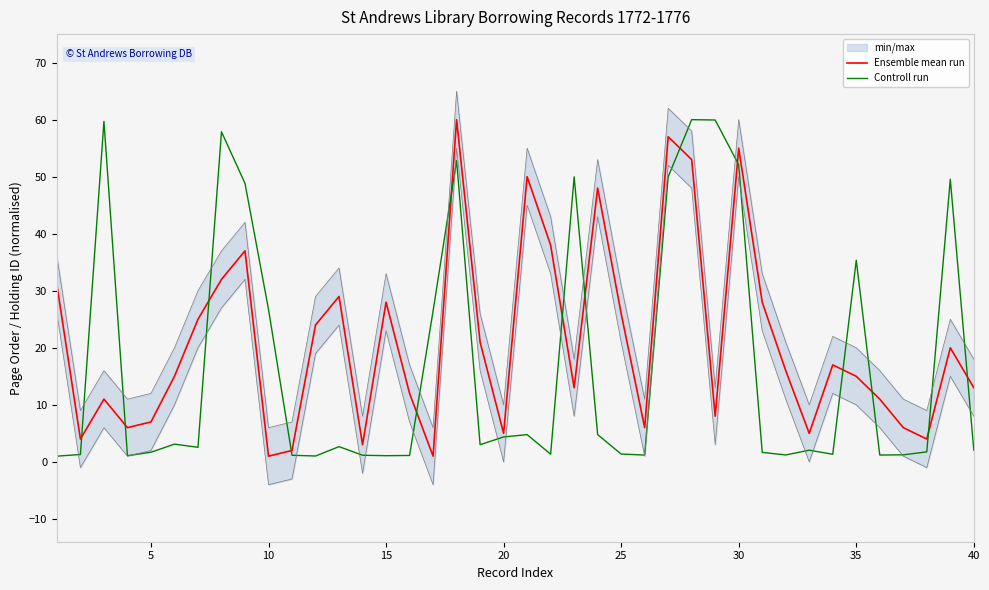

List the series in order of their overall mean, lowest first.

Controll run, Ensemble mean run